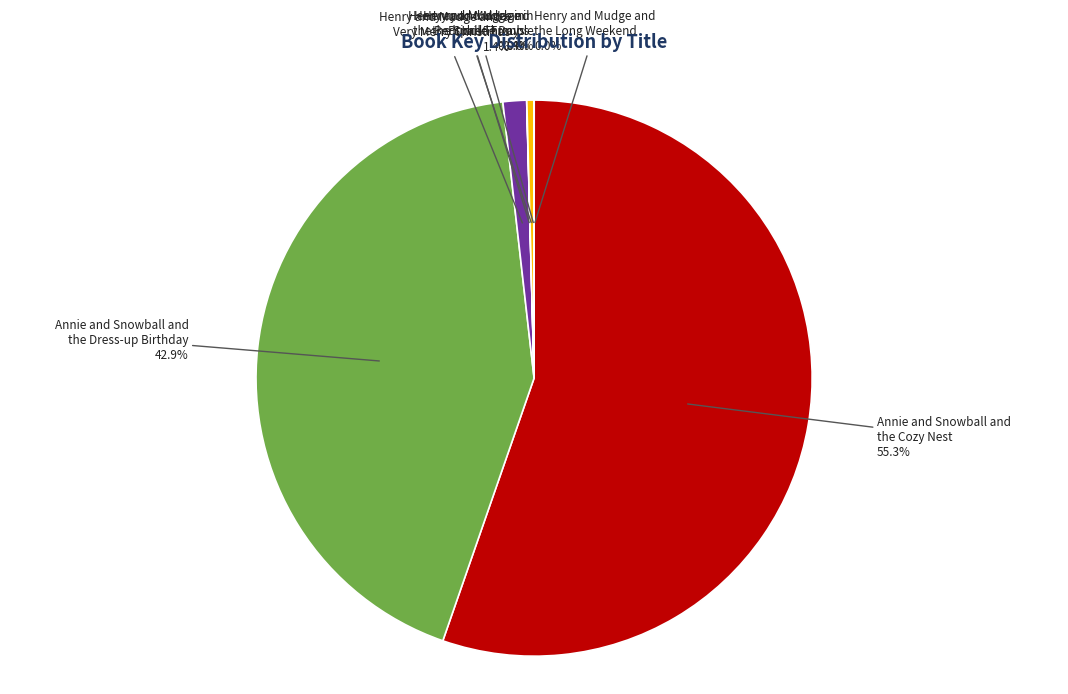

Does Annie and Snowball and the Cozy Nest account for over 50% of the chart?

Yes